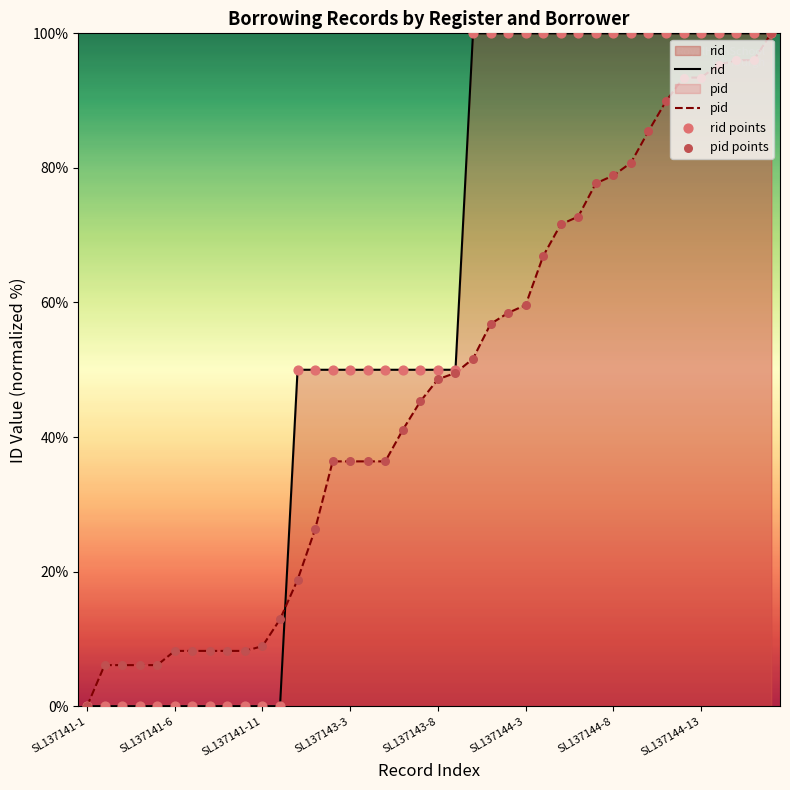

Which series contains the highest Y value?

rid